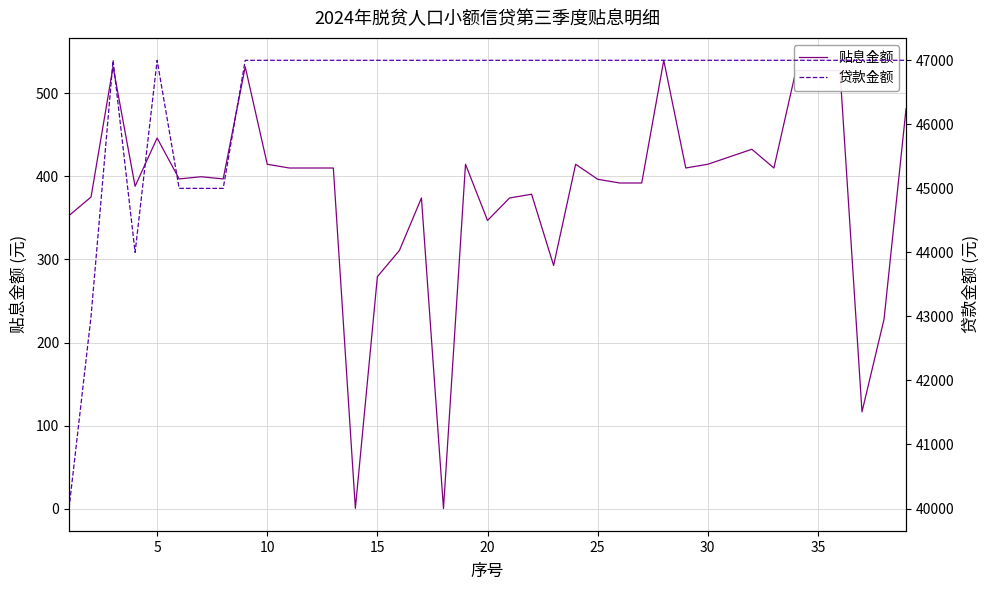

What is the highest value of the 贴息金额 series?

539.4